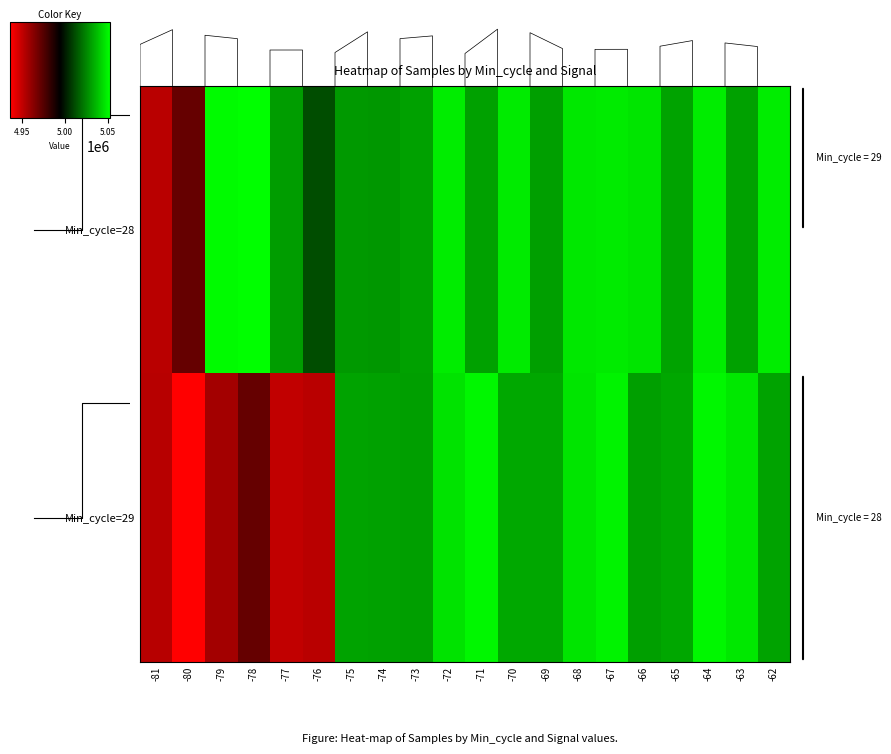

Rank the series at -81 from highest to lowest value.

Min_cycle=29, Min_cycle=28